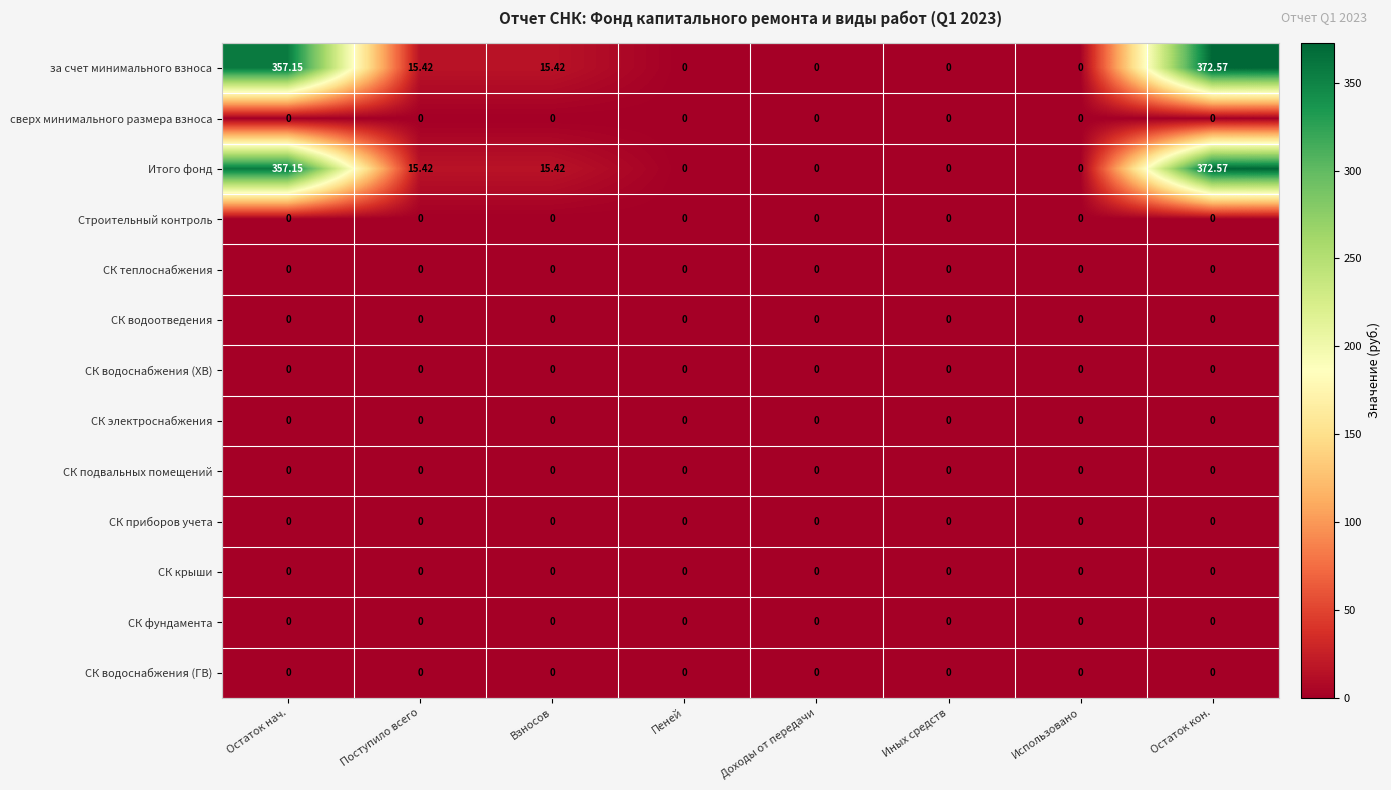

At which category is the sum across all series the highest?

Остаток кон.